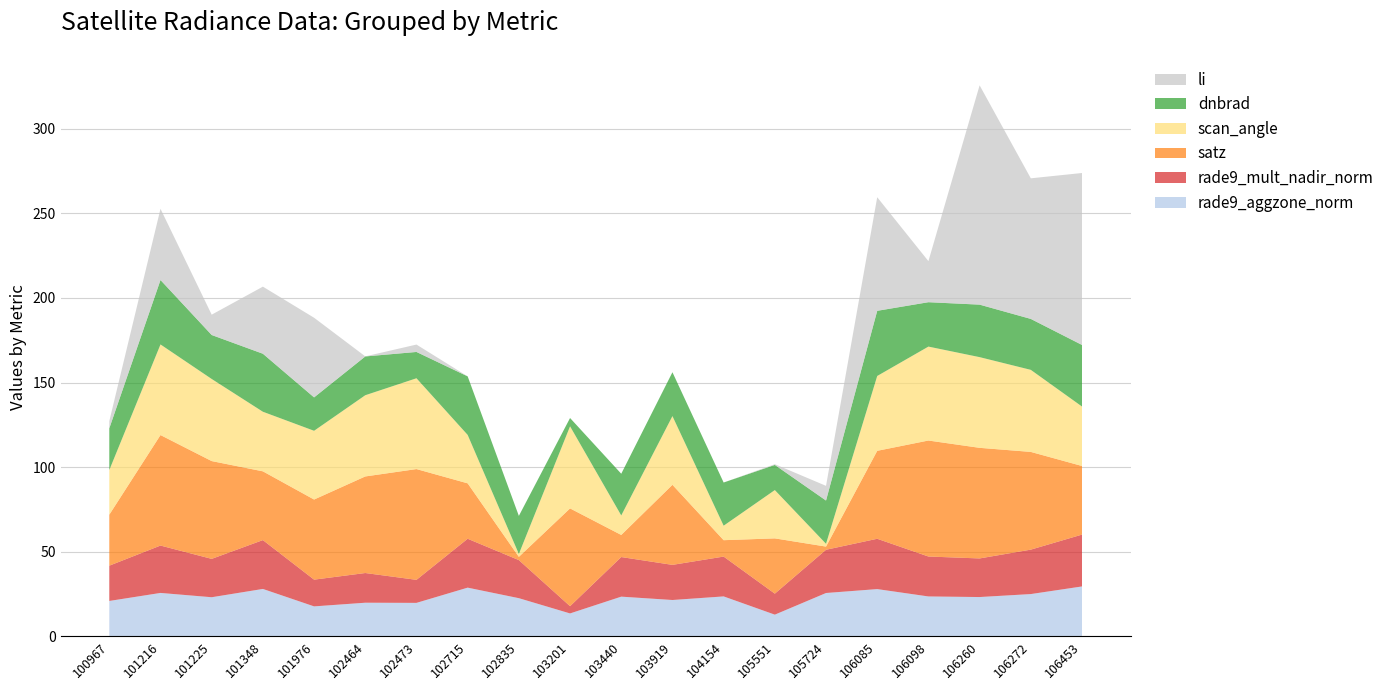

Reading left to right, transcribe all the data shown in this chart.

dnbrad: 100967=24.7	101216=38.1	101225=26.0	101348=34.3	101976=19.7	102464=22.9	102473=15.6	102715=34.6	102835=22.5	103201=4.9	103440=24.7	103919=25.9	104154=25.5	105551=14.9	105724=25.6	106085=38.5	106098=26.2	106260=31.0	106272=30.1	106453=36.4
satz: 100967=30.1	101216=65.3	101225=57.8	101348=40.7	101976=47.4	102464=57.1	102473=65.5	102715=32.8	102835=1.9	103201=57.8	103440=13.1	103919=47.3	104154=9.7	105551=32.7	105724=1.9	106085=52.0	106098=68.6	106260=65.4	106272=57.8	106453=40.6
scan_angle: 100967=26.4	101216=53.6	101225=48.5	101348=35.2	101976=40.7	102464=48.0	102473=53.7	102715=28.6	102835=1.7	103201=48.5	103440=11.5	103919=40.6	104154=8.6	105551=28.6	105724=1.7	106085=44.3	106098=55.5	106260=53.6	106272=48.5	106453=35.2
rade9_aggzone_norm: 100967=20.9	101216=25.6	101225=23.1	101348=28.0	101976=17.7	102464=19.8	102473=19.7	102715=28.7	102835=22.5	103201=13.5	103440=23.4	103919=21.4	104154=23.6	105551=12.8	105724=25.6	106085=27.9	106098=23.5	106260=23.2	106272=24.9	106453=29.4
rade9_mult_nadir_norm: 100967=20.9	101216=28.0	101225=22.7	101348=28.9	101976=15.8	102464=17.6	102473=13.6	102715=28.9	102835=22.5	103201=4.3	103440=23.4	103919=20.8	104154=23.5	105551=12.4	105724=25.6	106085=29.8	106098=23.6	106260=22.8	106272=26.3	106453=30.7
li: 100967=0.0	101216=0.0	101225=0.0	101348=0.0	101976=0.0	102464=0.0	102473=0.0	102715=0.0	102835=0.0	103201=0.0	103440=0.0	103919=0.0	104154=0.0	105551=0.0	105724=0.0	106085=0.1	106098=0.0	106260=0.1	106272=0.1	106453=0.1